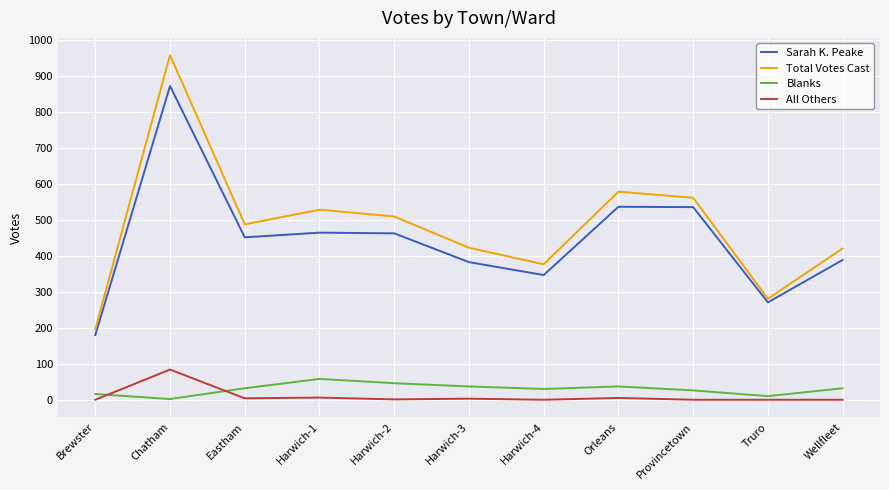

Between Harwich-4 and Truro, which series saw the biggest shift?

Total Votes Cast